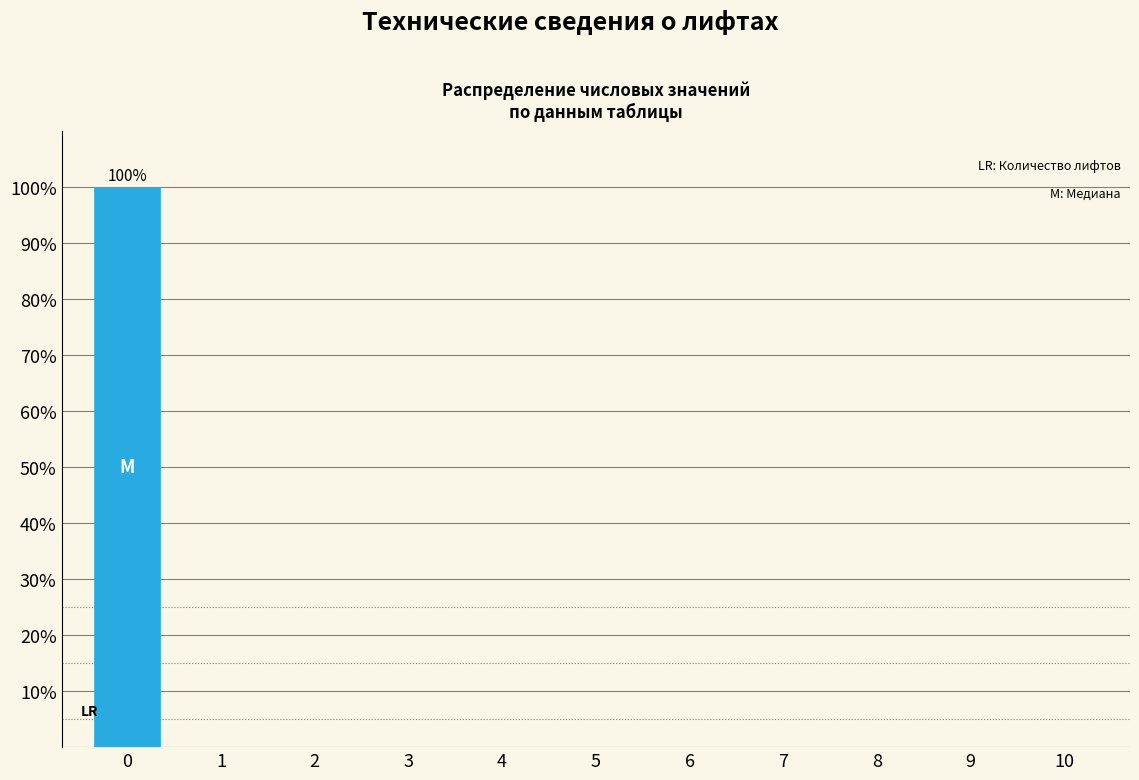

Reading left to right, extract all data points from this chart.

0=100	1=0	2=0	3=0	4=0	5=0	6=0	7=0	8=0	9=0	10=0